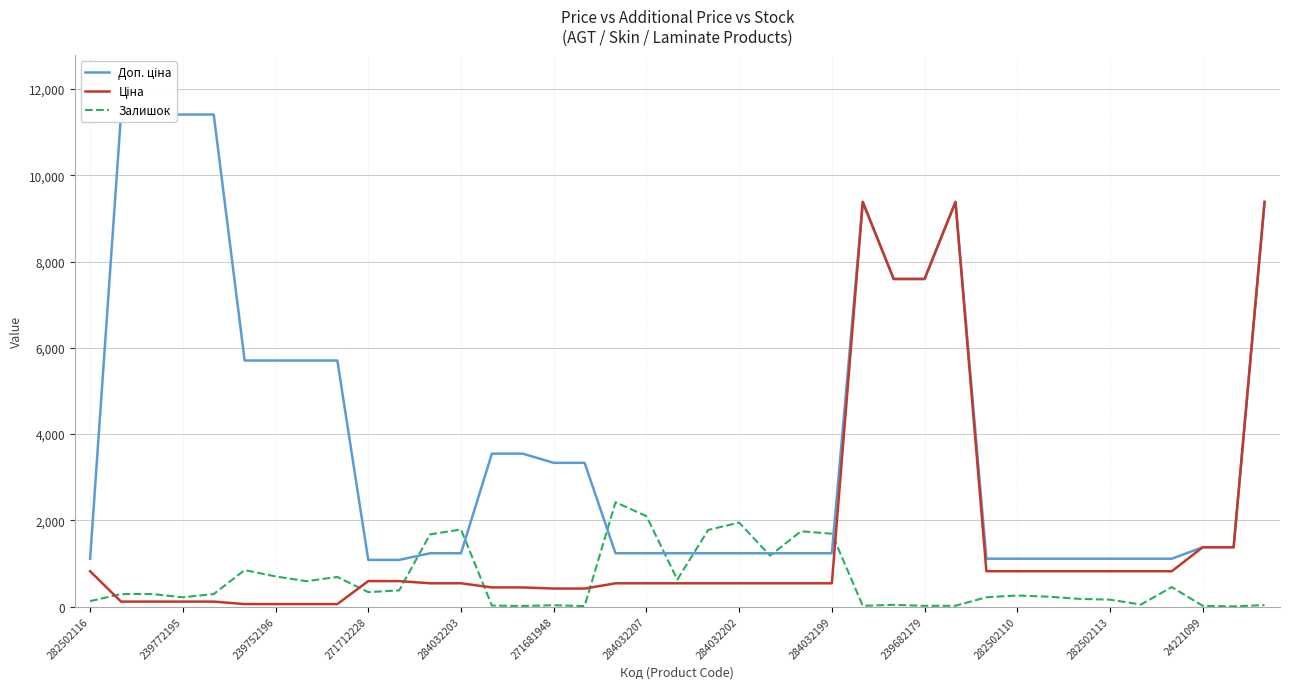

True or false: Залишок has a value of 2096.0 at 284032207.

True